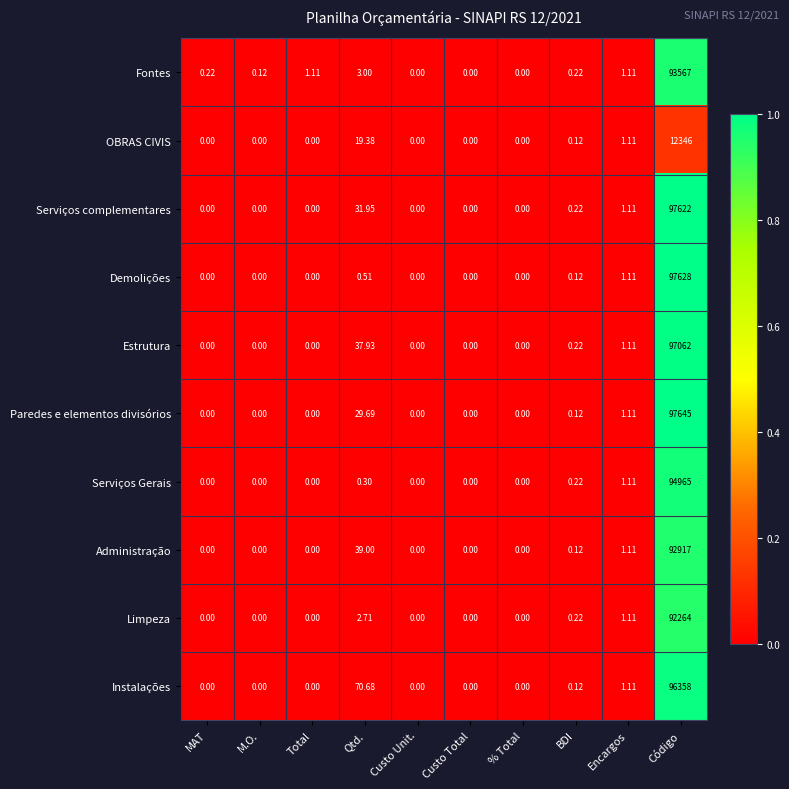

At which label is Estrutura closest to 48531?

Qtd.